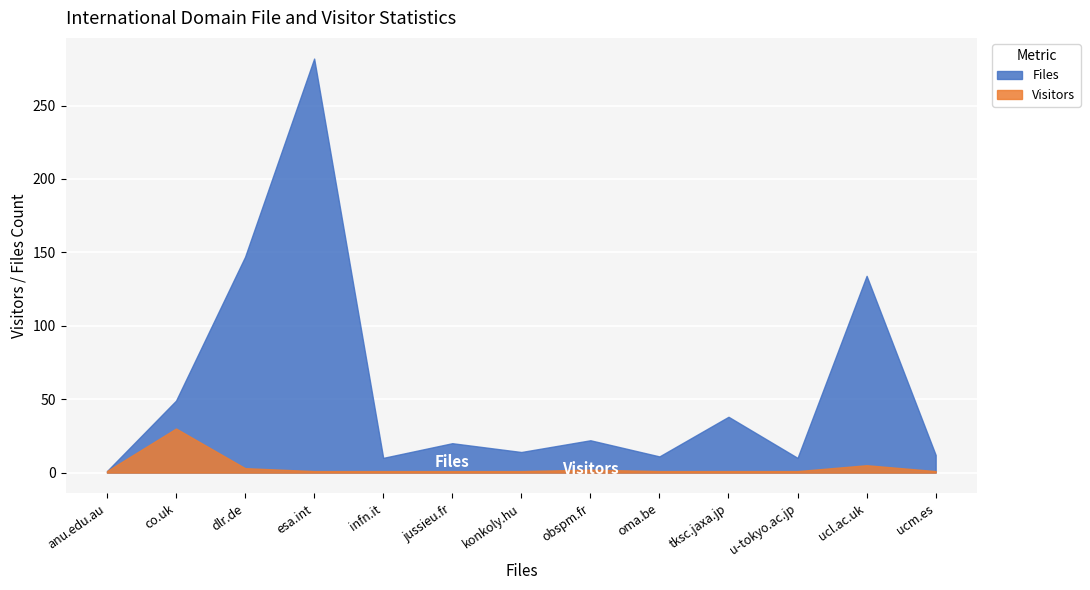

What is the difference between the Visitors values at co.uk and u-tokyo.ac.jp?

29